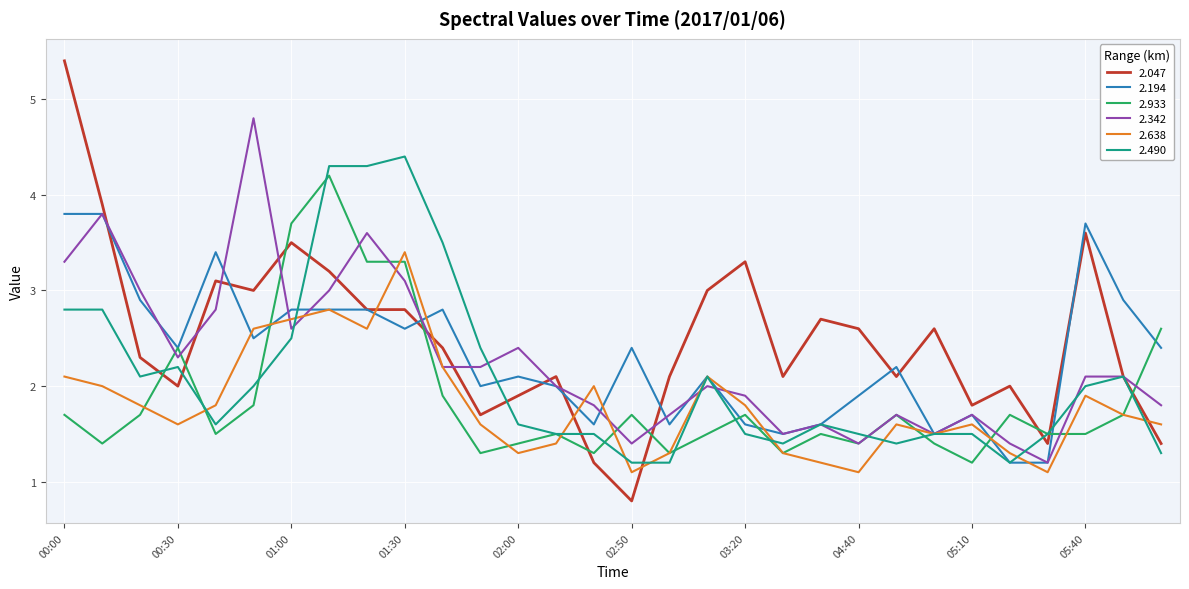

What is the maximum value for 2.933?

4.2